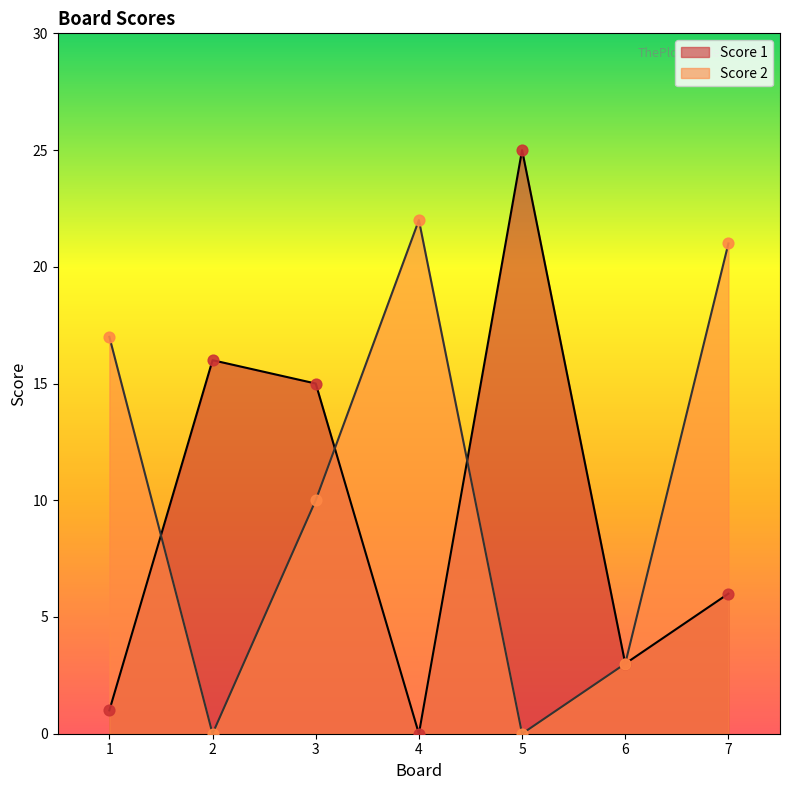

At which category is the sum across all series the highest?

7